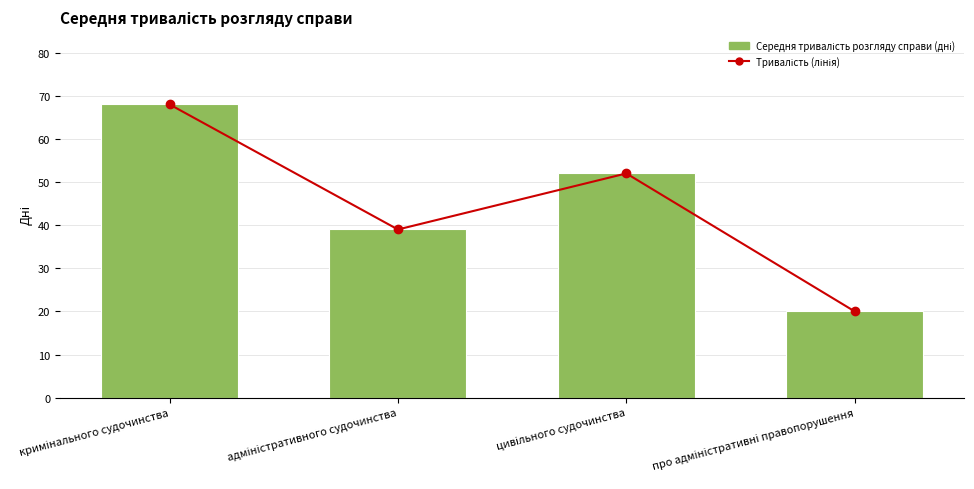

Does the chart contain any negative values?

No